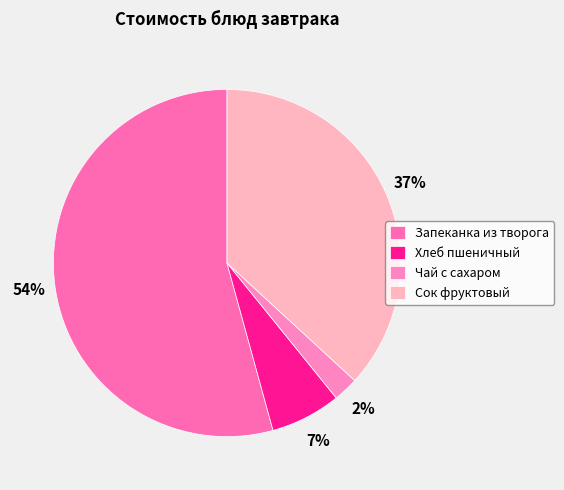

How many segments does this pie chart have?

4